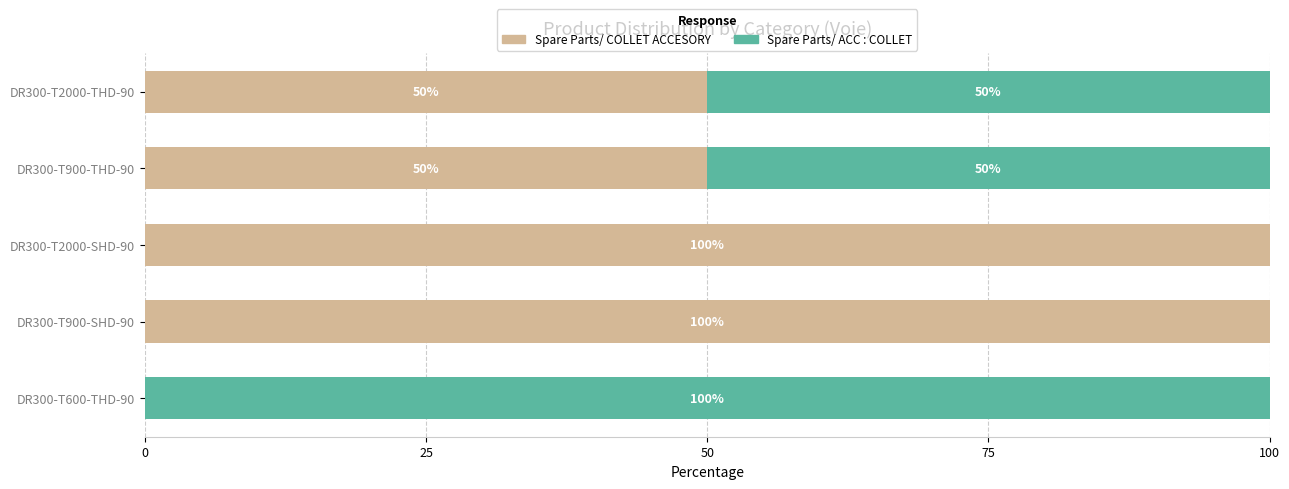

What is the total value across all series at DR300-T900-SHD-90?

100